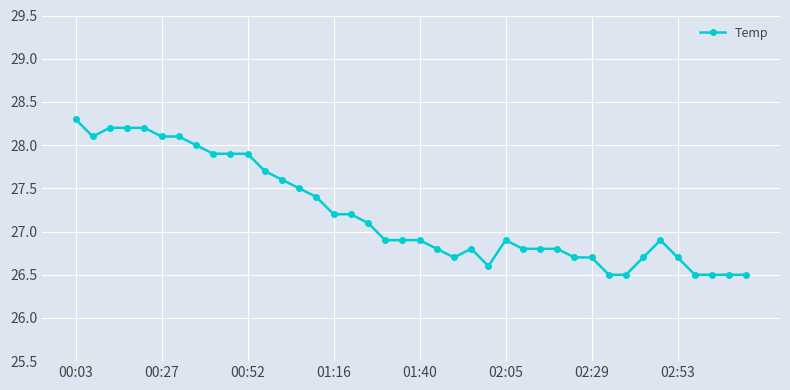

What is the average value?

27.2